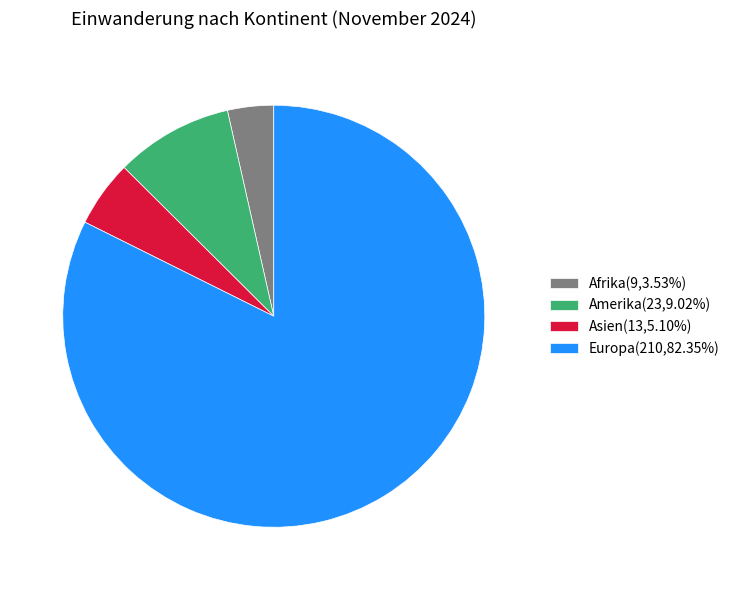

Approximately how many times larger is the value at Afrika(9,3.53%) compared to Asien(13,5.10%)?

0.7